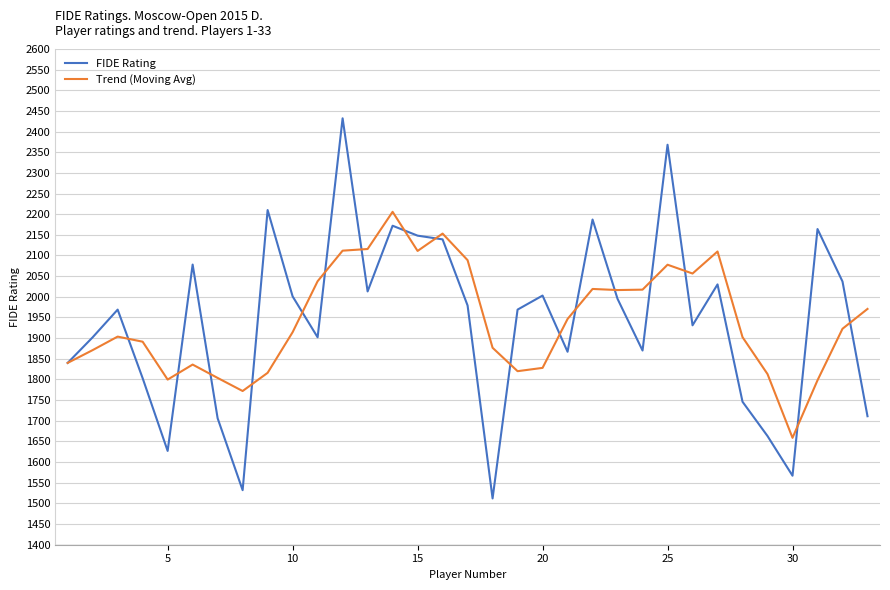

Which series has the widest spread of values?

FIDE Rating